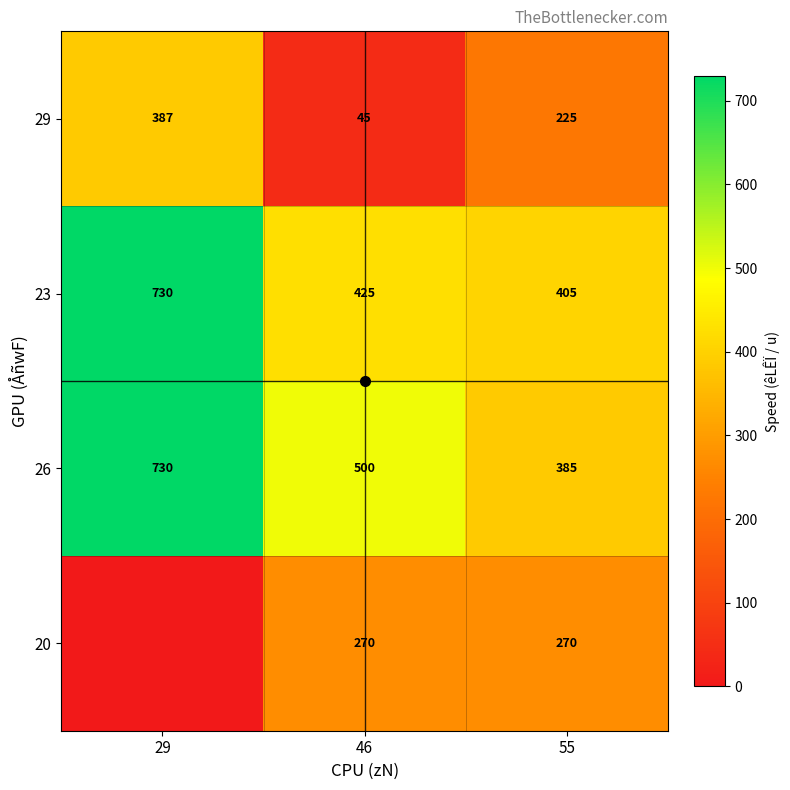

What is the average value of the 23 series?

520.0